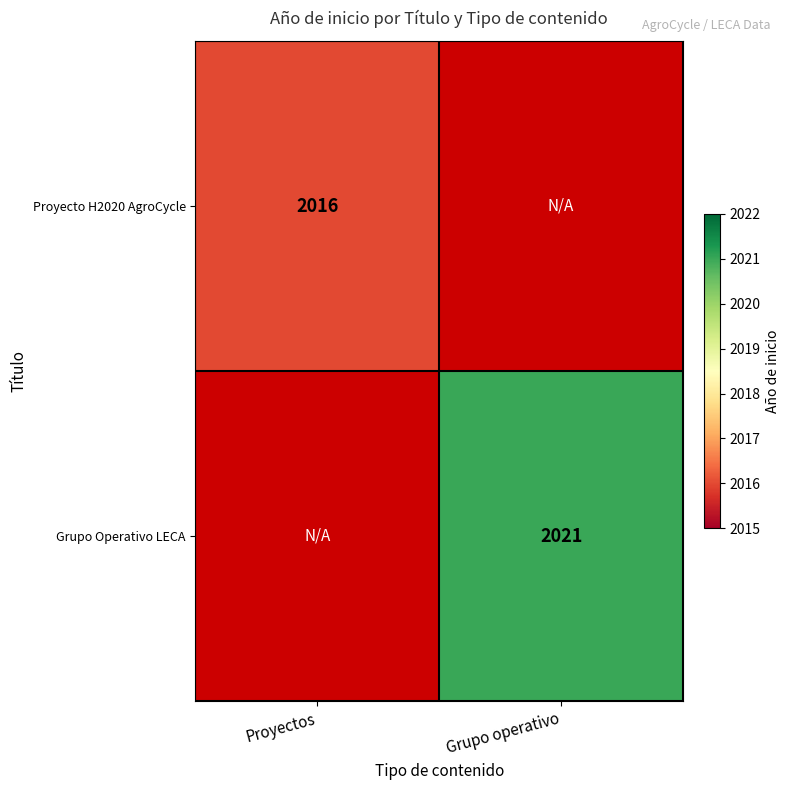

True or false: Grupo Operativo LECA has a value of 2021 at Grupo operativo.

True